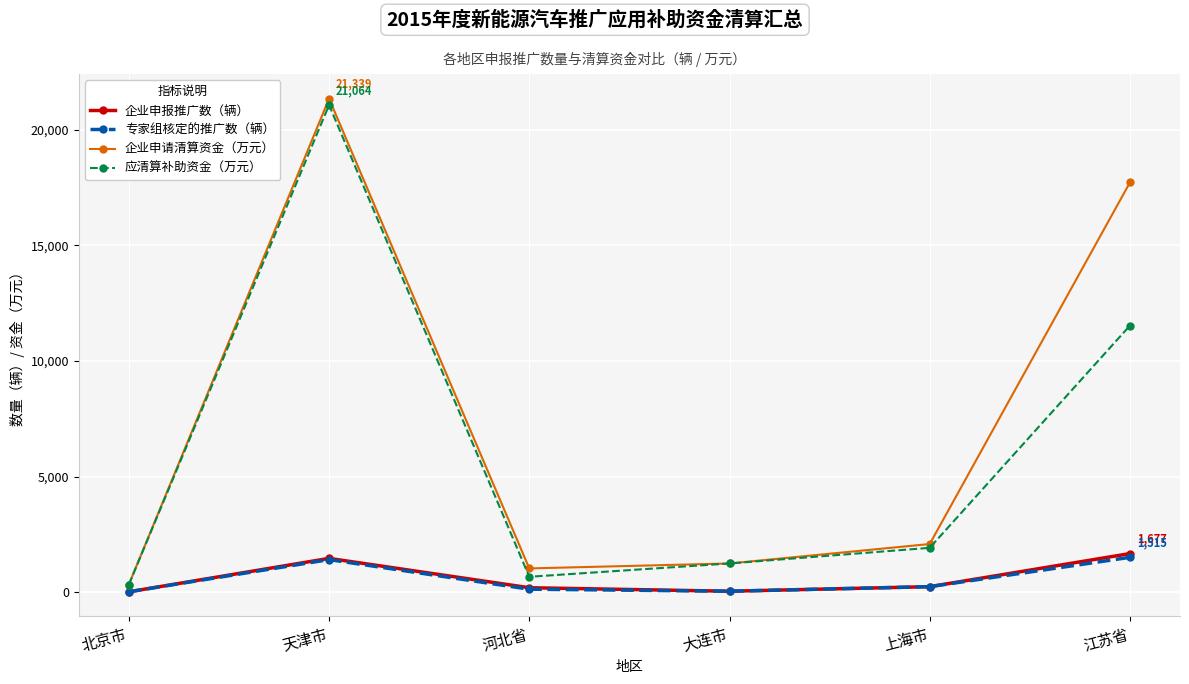

What is the difference between the 企业申报推广数（辆） values at 上海市 and 天津市?

1223.0